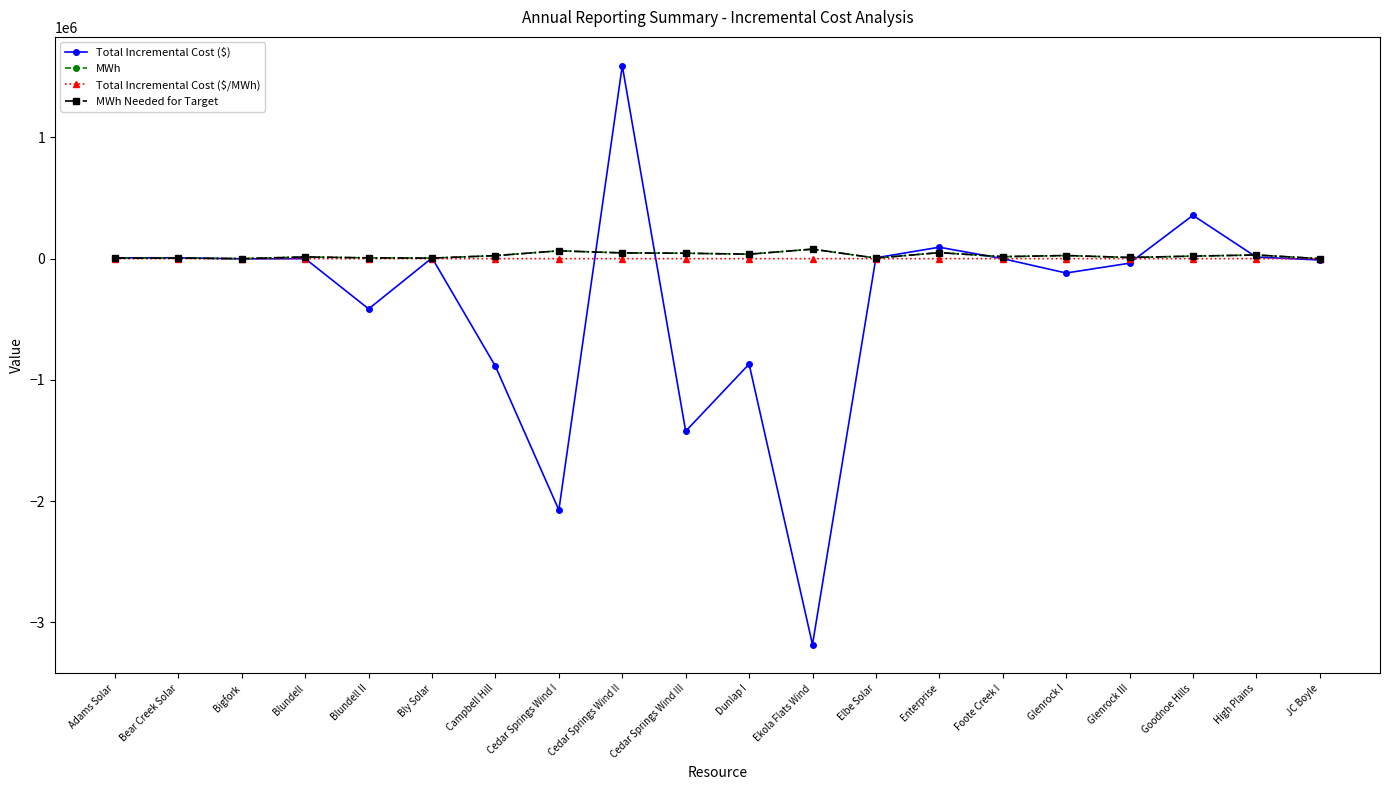

The Total Incremental Cost ($/MWh) series shows 33.5 at Cedar Springs Wind II. True or false?

True